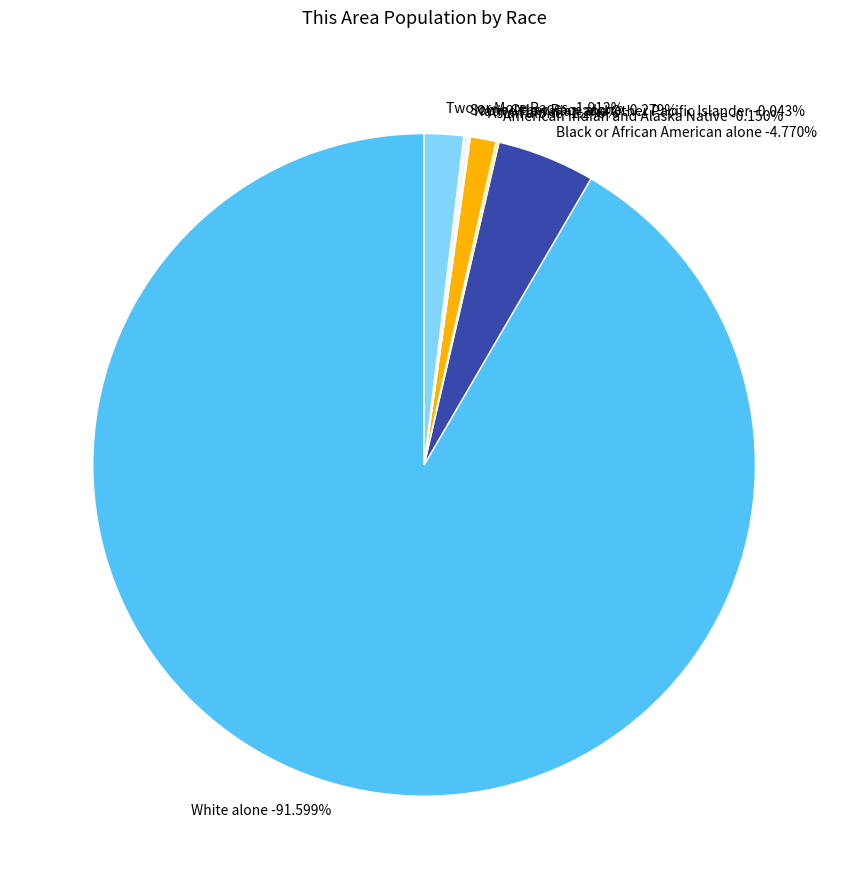

What is the largest slice in the pie chart?

White alone